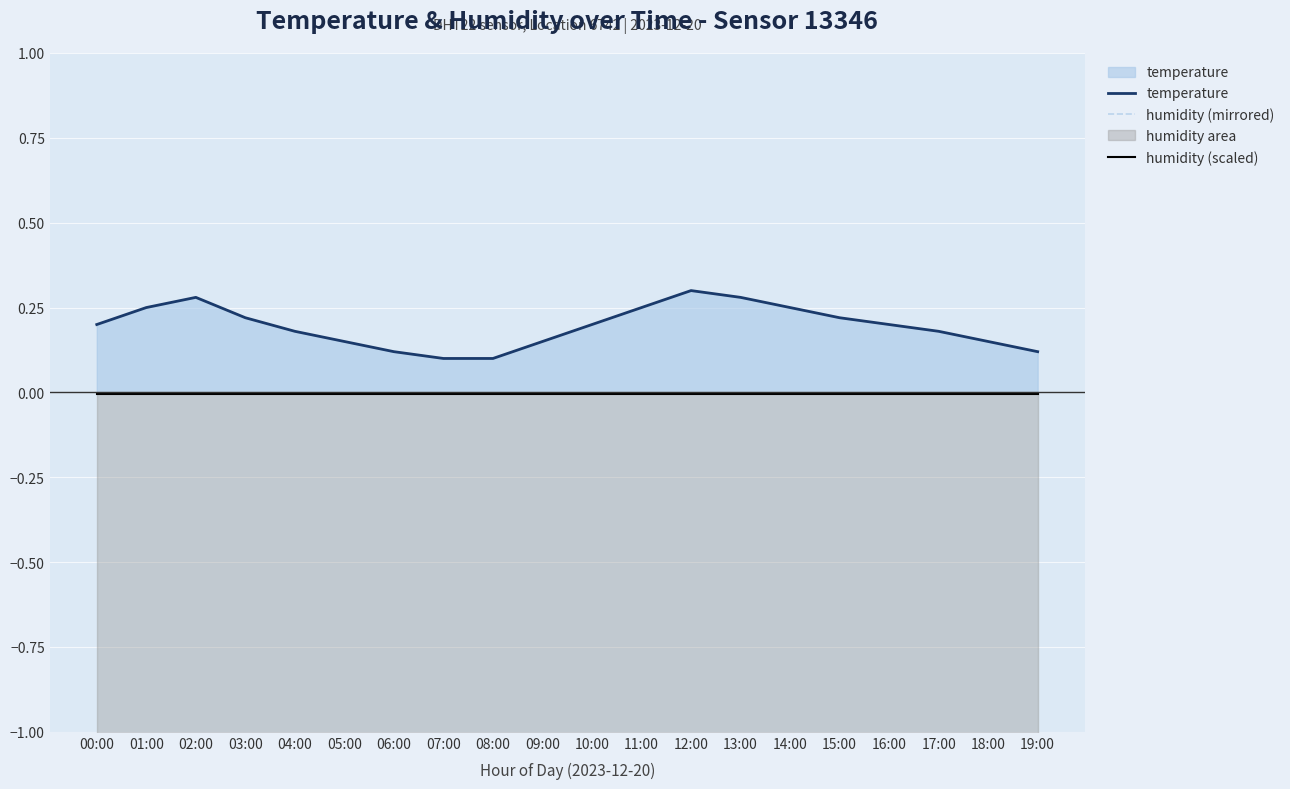

True or false: humidity (mirrored) has more than 1 points higher than both neighbors.

False